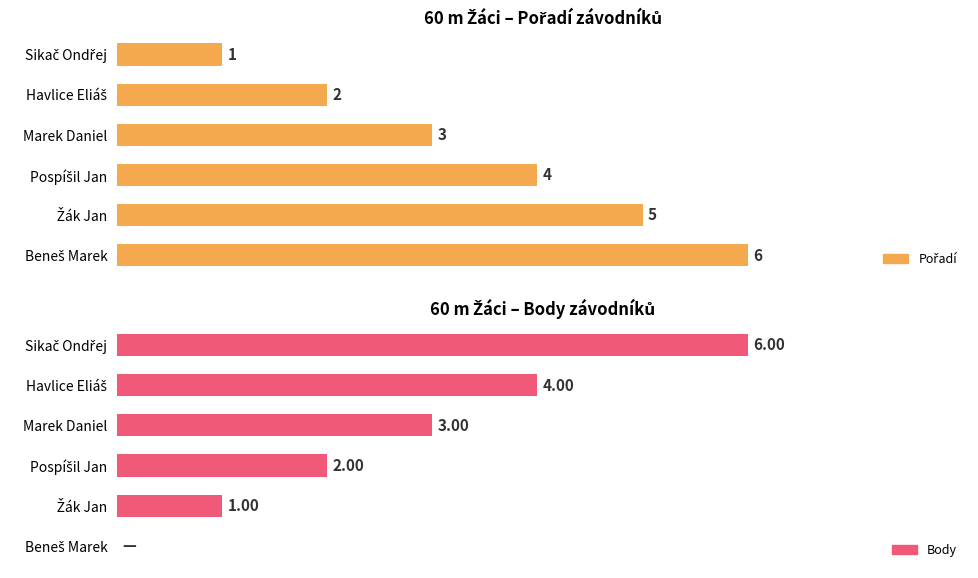

What is the difference between the maximum and second lowest values in the Pořadí series?

4